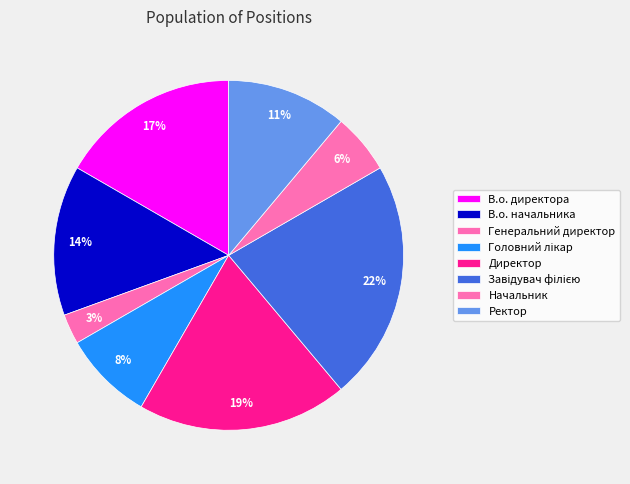

Rank the categories by value from lowest to highest.

Генеральний директор, Начальник, Головний лікар, Ректор, В.о. начальника, В.о. директора, Директор, Завідувач філією